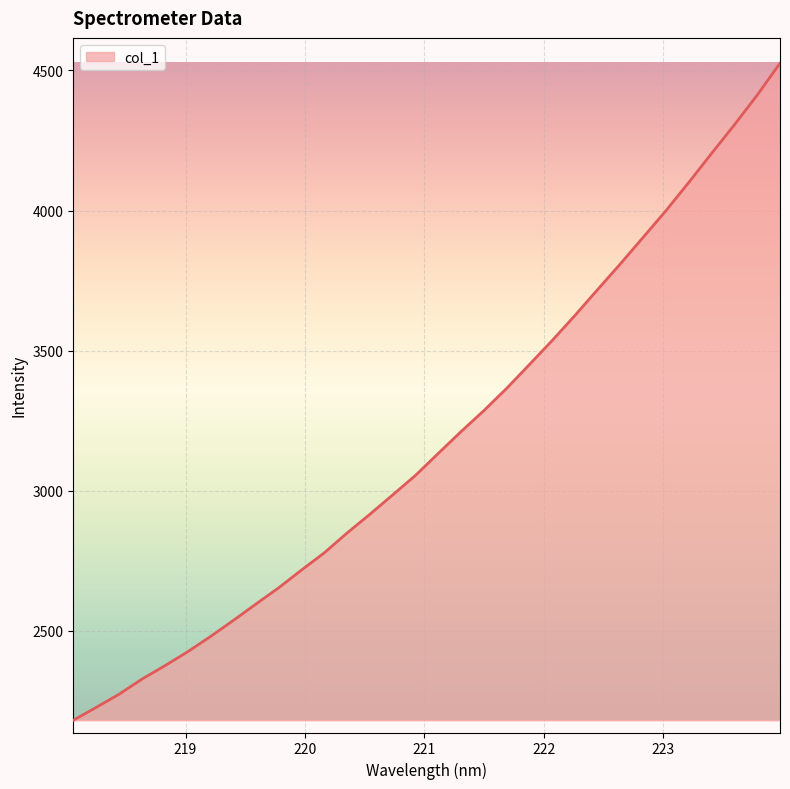

True or false: the data has more than 2 interior local peaks.

False